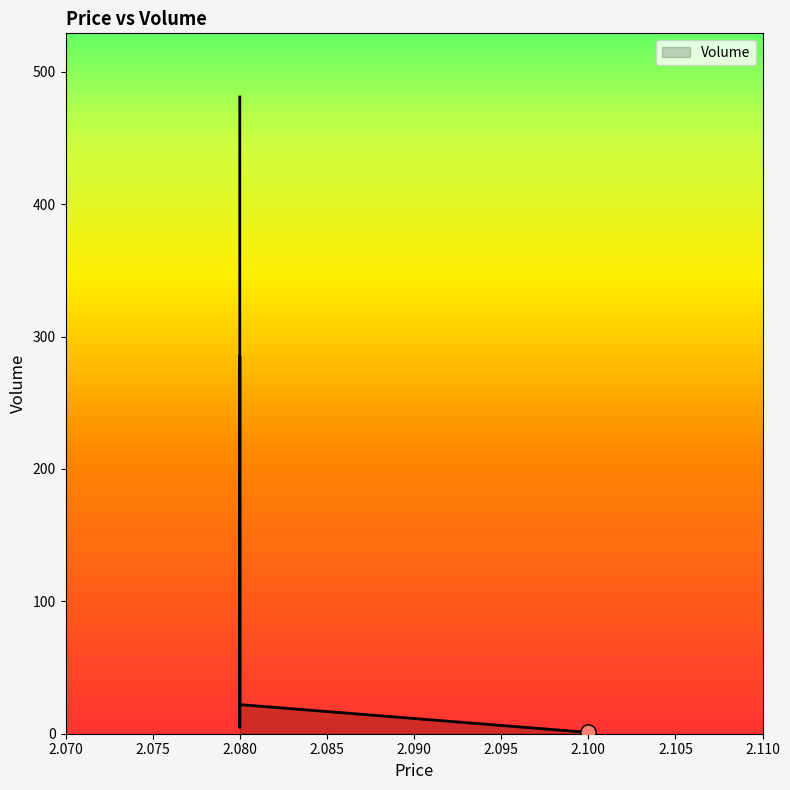

Which has a higher value, 2.08 or 2.08?

2.08